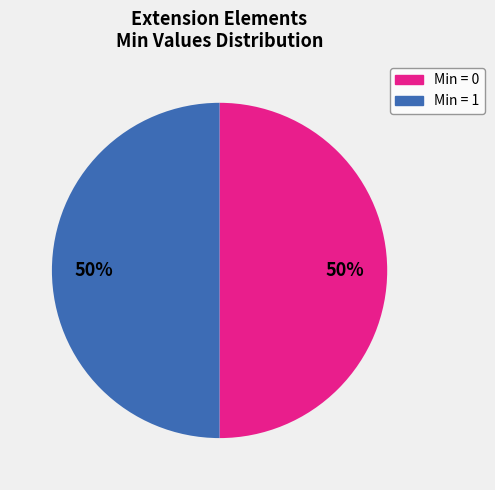

To the nearest percent, what is the average slice percentage?

50%